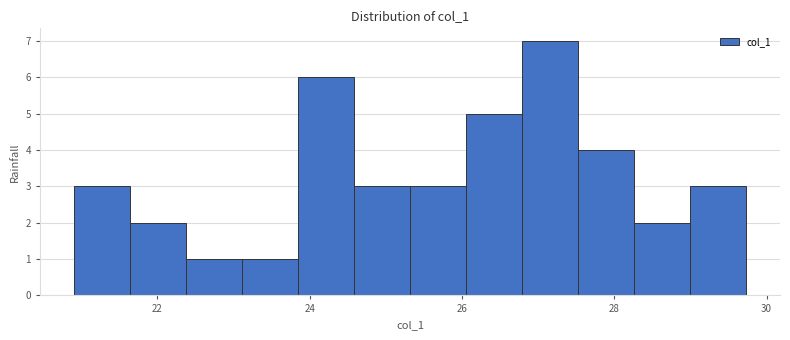

Around what value on the x-axis is the tallest bar? Give the approximate position of its centre, as read against the axis.

27.2